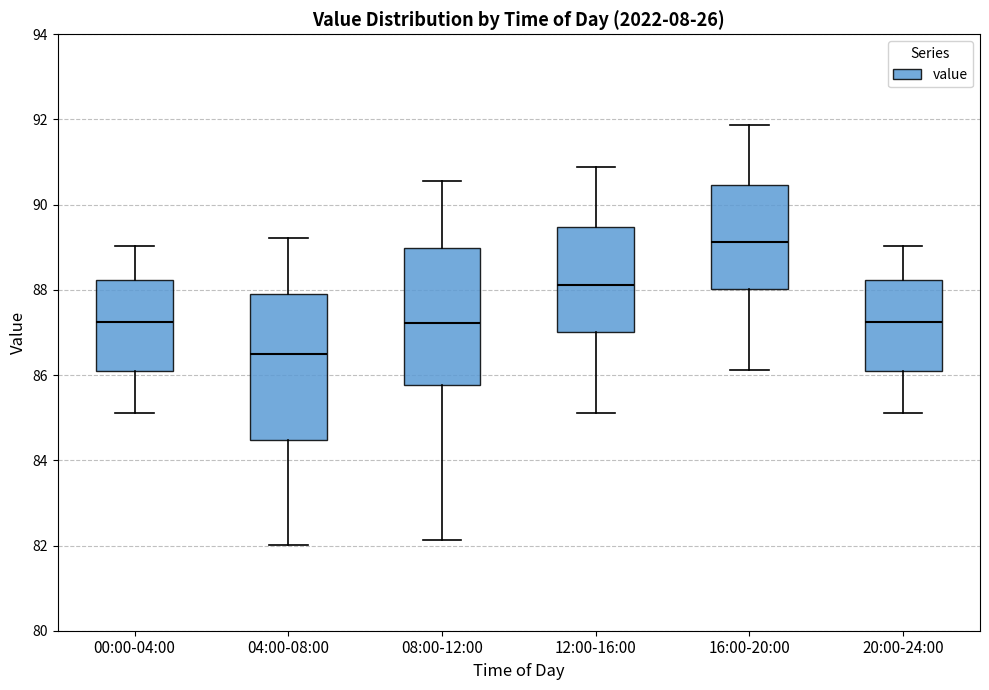

Which box has the highest median line?

16:00-20:00